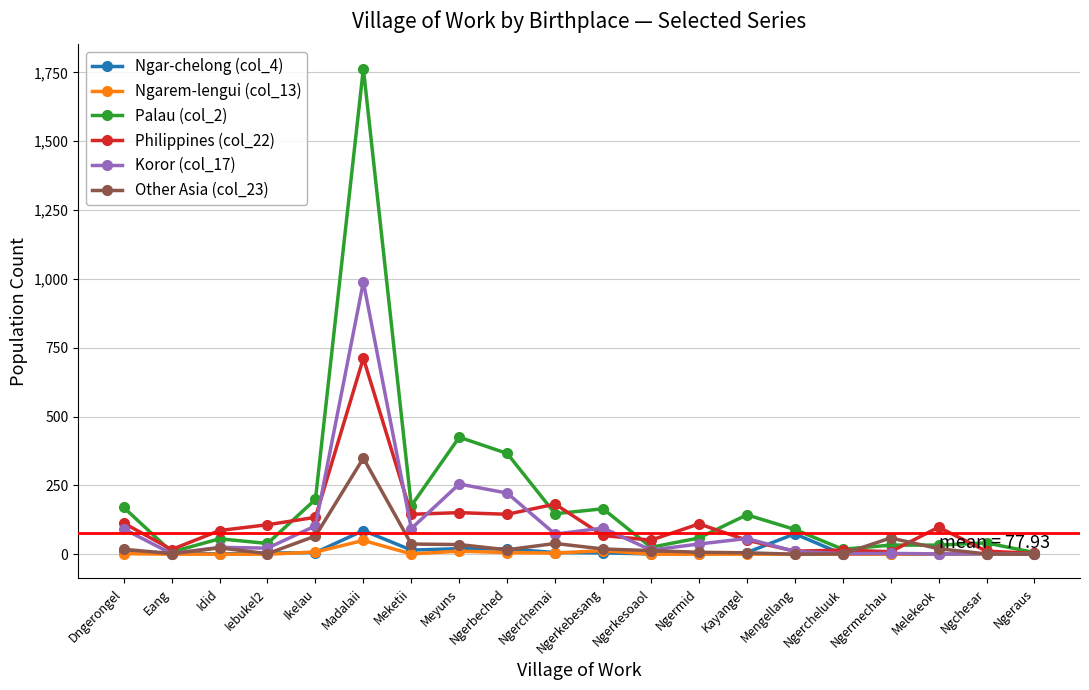

At which category does Philippines (col_22) reach its first local valley?

Eang